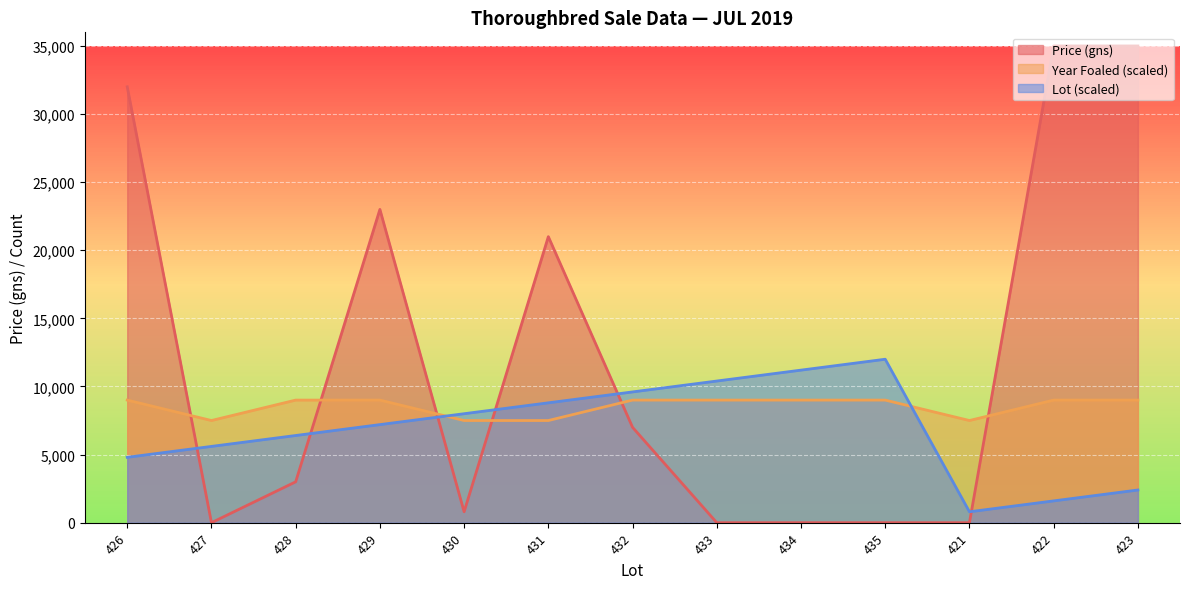

How many intersections are there between Price (gns) and Lot (scaled)?

6